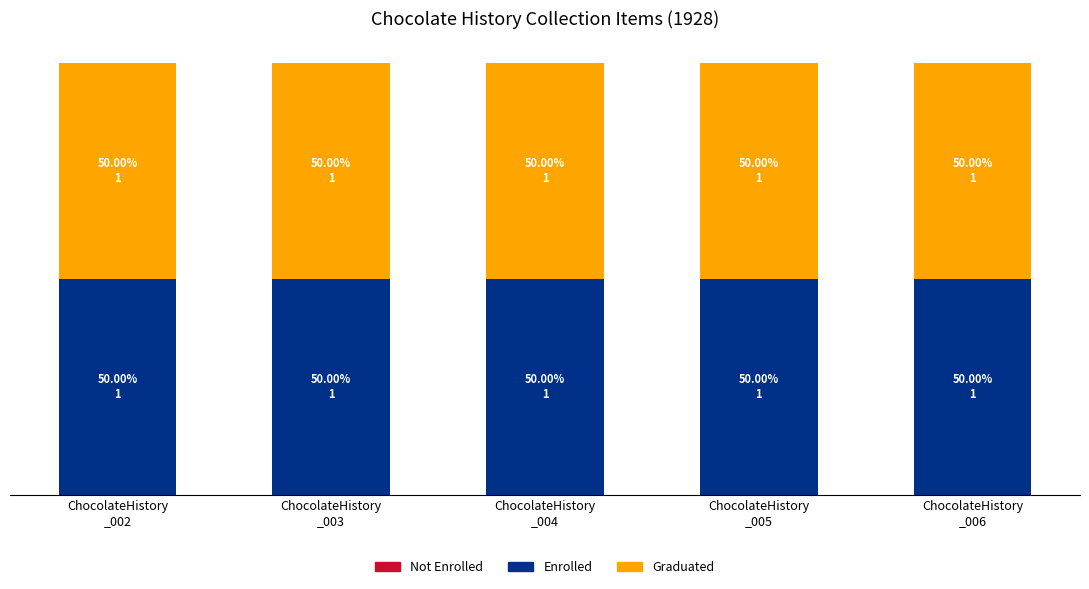

Is the value of Enrolled at ChocolateHistory
_005 greater than the value of Not Enrolled at ChocolateHistory
_002?

Yes